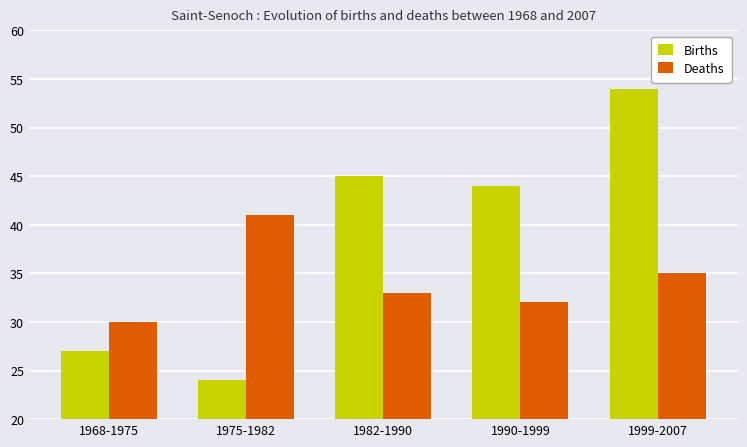

Rank the series by their average value, from lowest to highest.

Deaths, Births